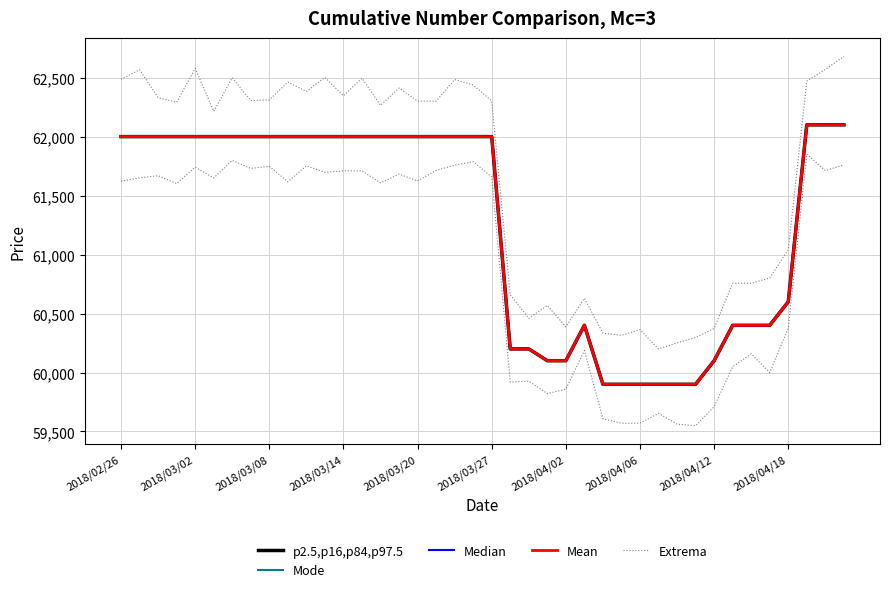

In Extrema, how many points are higher than both neighbors (excluding endpoints)?

12